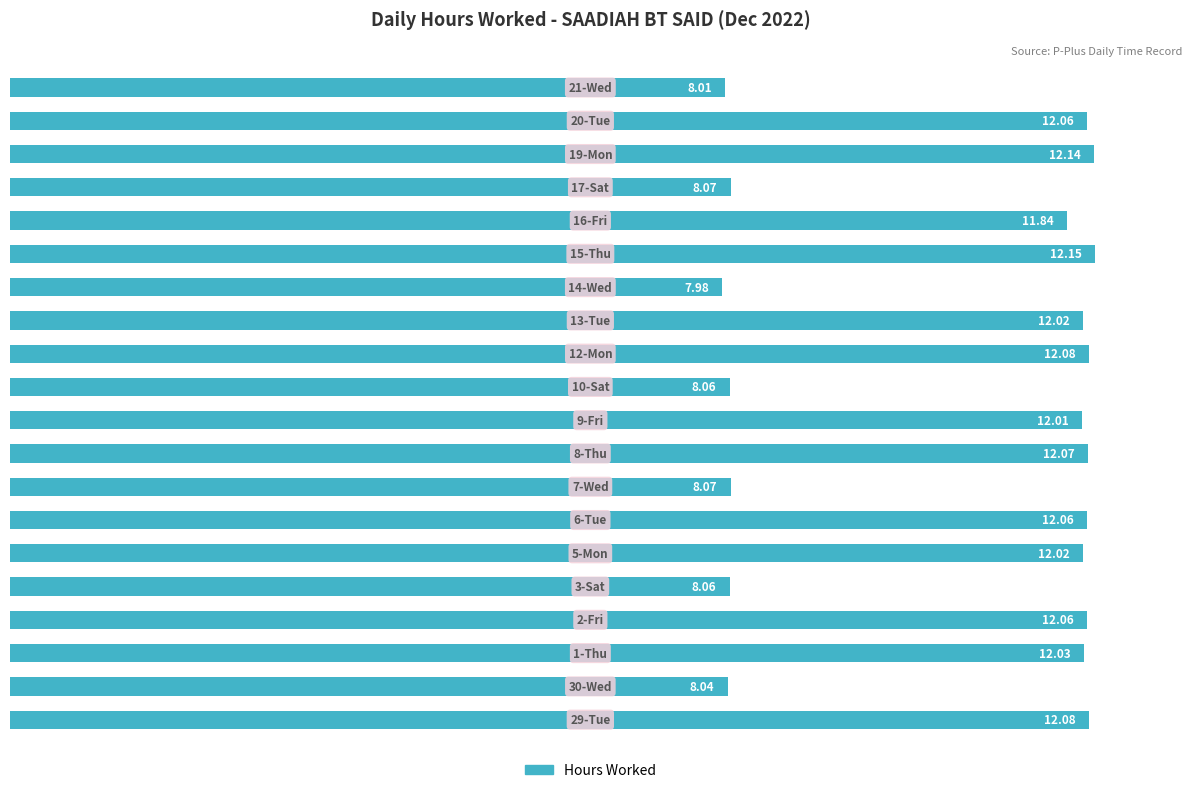

What is the difference between the maximum and minimum values?

4.2